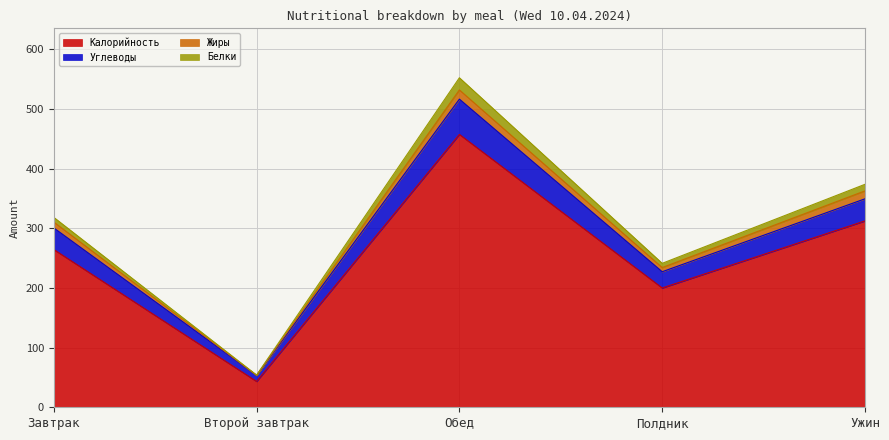

Which category has the lowest value in the Углеводы series?

Второй завтрак